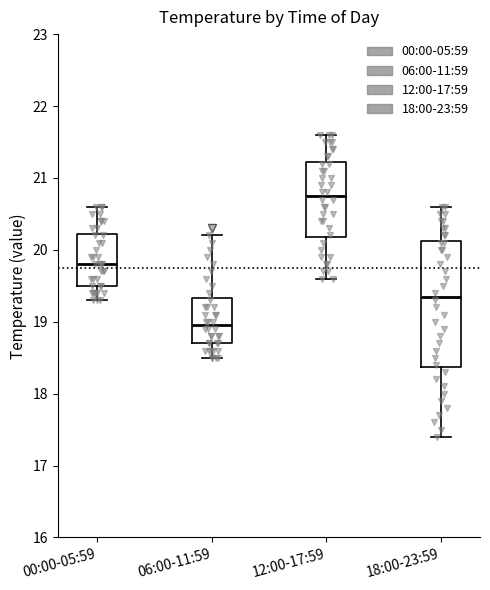

Reading left to right, transcribe this box plot: for each box, give where its median line is, the range the box spans, and where its two whiskers end, as read against the y-axis. The values are not printed on the chart, so give them approximately, as read against the axis.

00:00-05:59: median 19.8, box 19.5 to 20.2, whiskers 19.3 to 20.6
06:00-11:59: median 19.0, box 18.7 to 19.3, whiskers 18.5 to 20.2
12:00-17:59: median 20.8, box 20.2 to 21.2, whiskers 19.6 to 21.6
18:00-23:59: median 19.4, box 18.4 to 20.1, whiskers 17.4 to 20.6